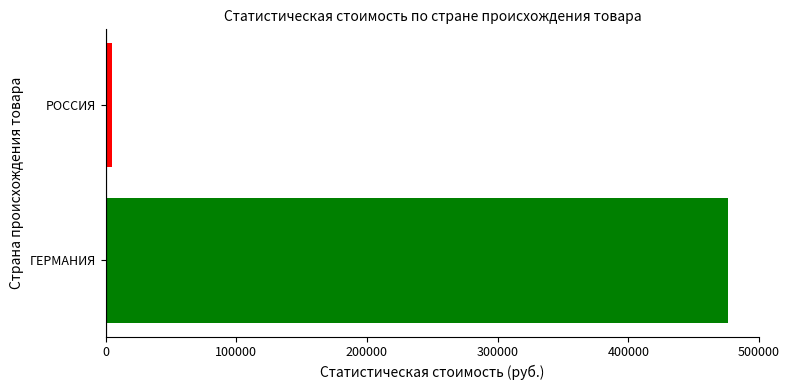

Which has a higher value, РОССИЯ or ГЕРМАНИЯ?

ГЕРМАНИЯ